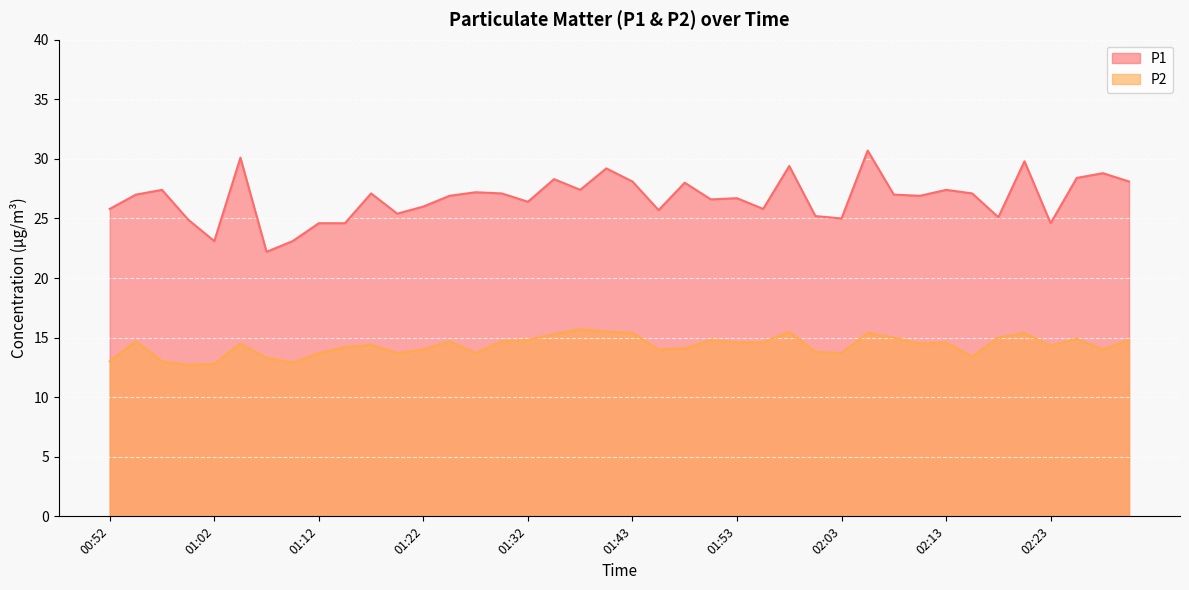

The value of P1 at 01:53 is 26.7. True or false?

True